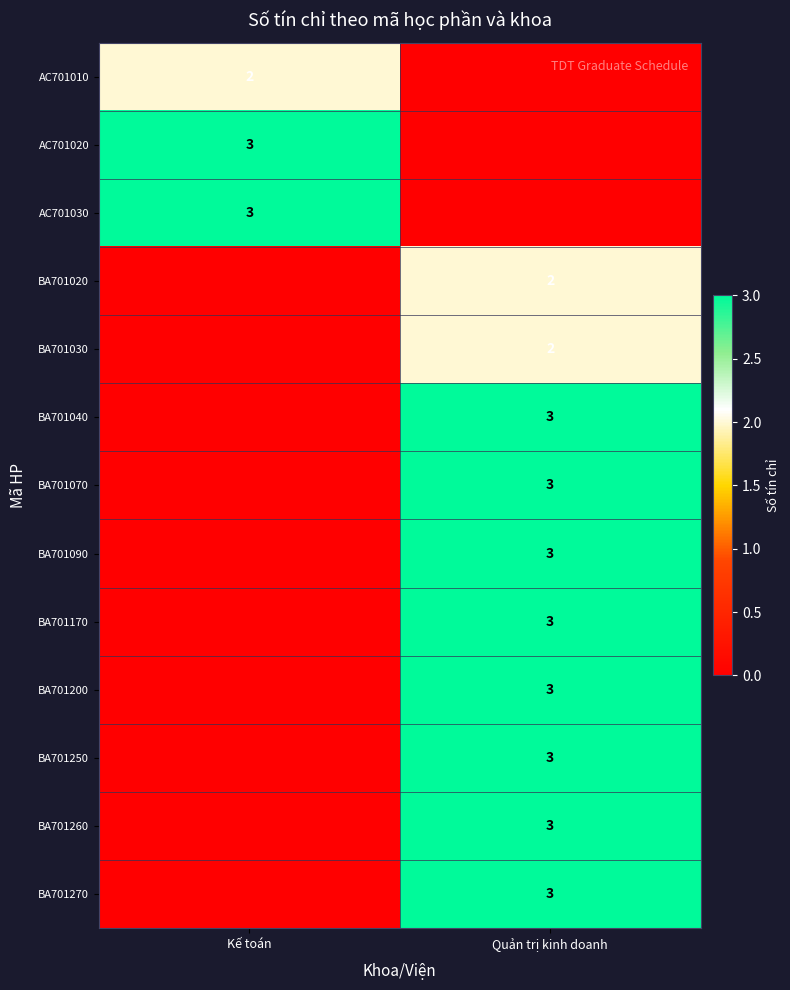

The value of BA701260 at Quản trị kinh doanh is 5. True or false?

False